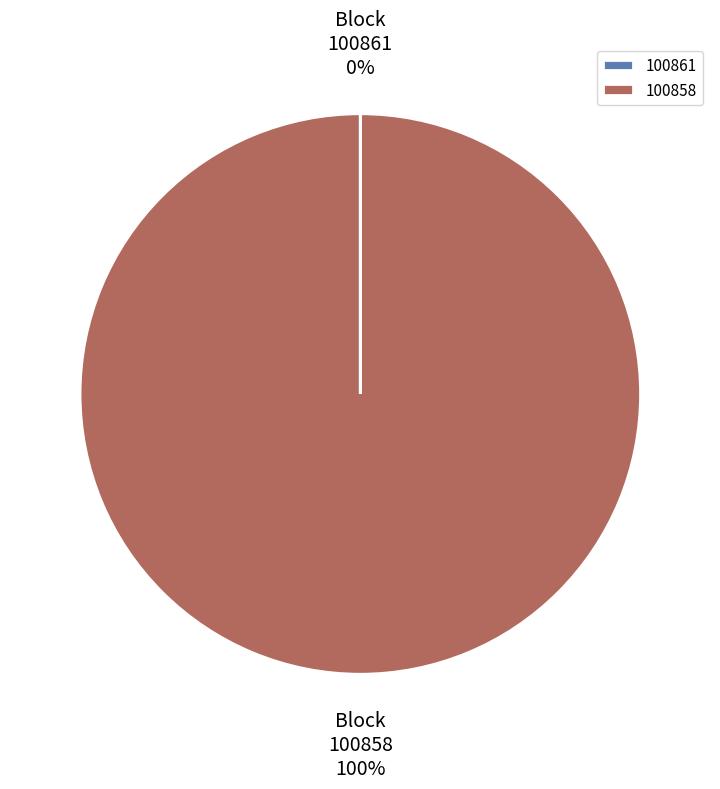

What percentage is the 100858 slice, to the nearest percent?

100%